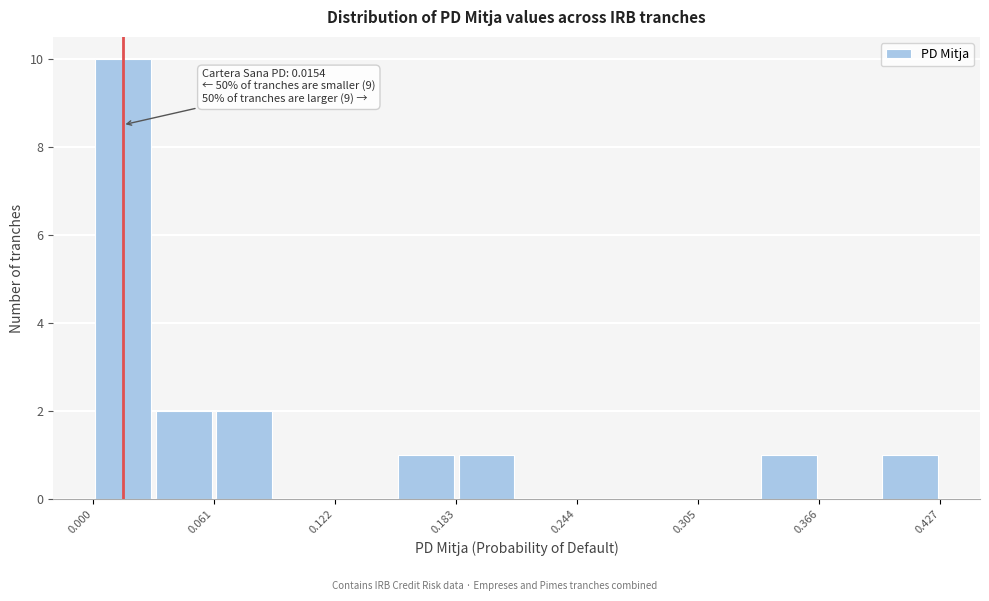

Read against the x-axis, roughly where is the centre of the tallest bar?

0.02